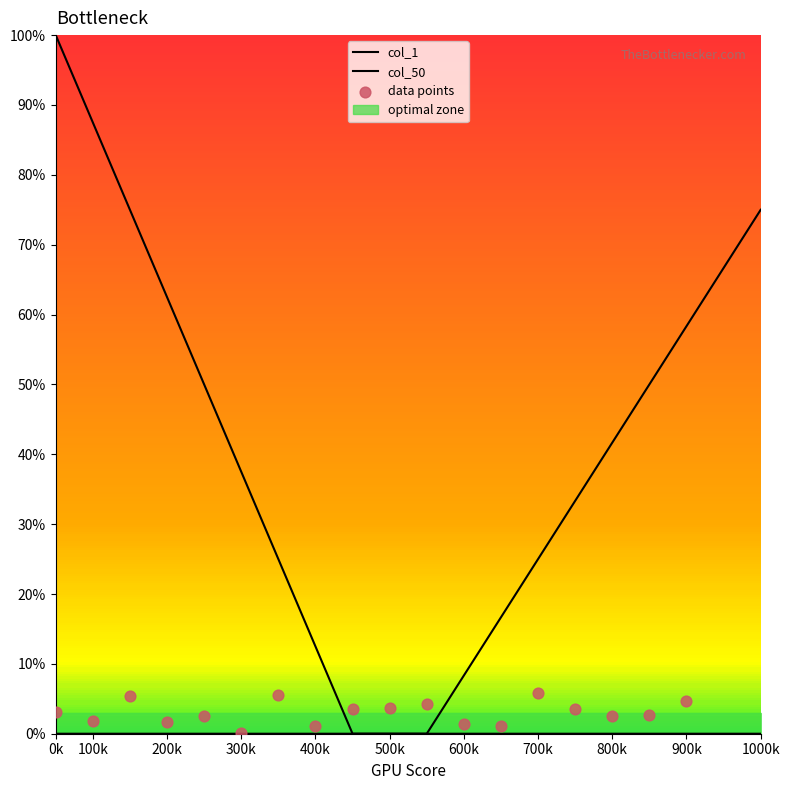

Which series has the largest total across all categories?

col_1